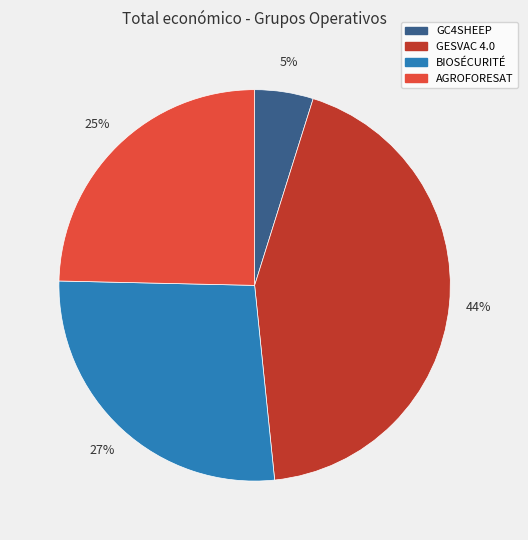

Is the sum of BIOSÉCURITÉ and GC4SHEEP greater than half?

No